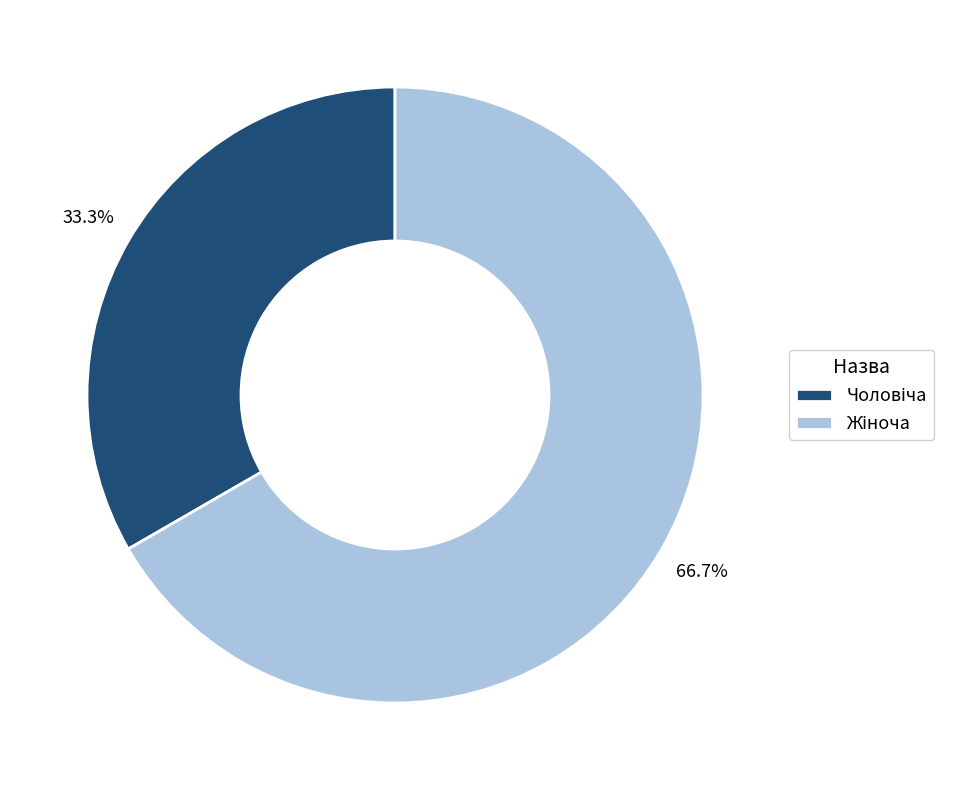

Does any single category account for the majority?

Yes